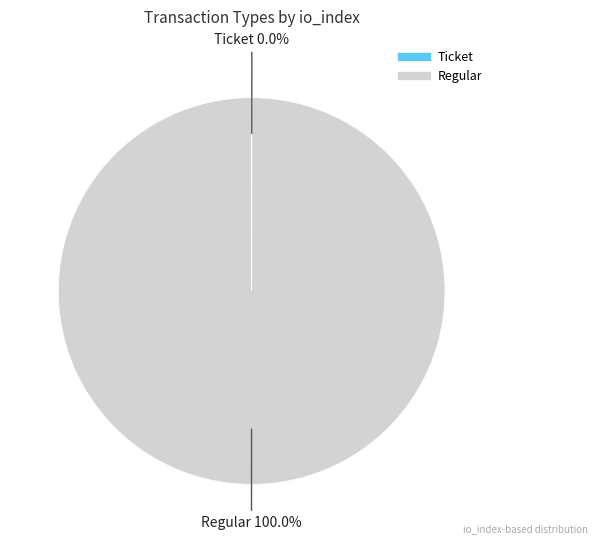

Which category has the biggest portion of the pie?

Regular